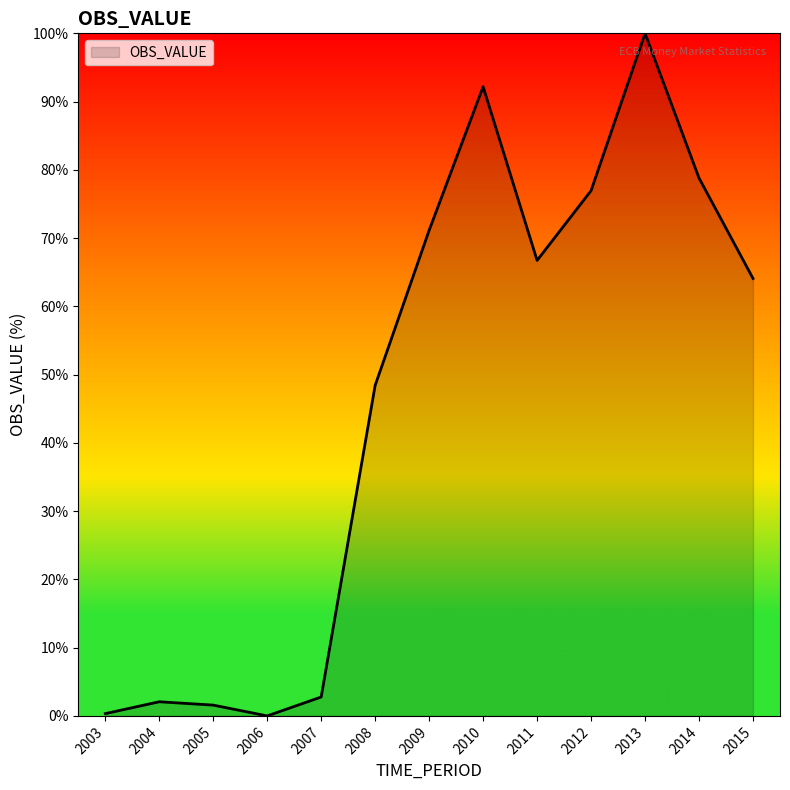

What is the maximum value shown in the chart?

100.0